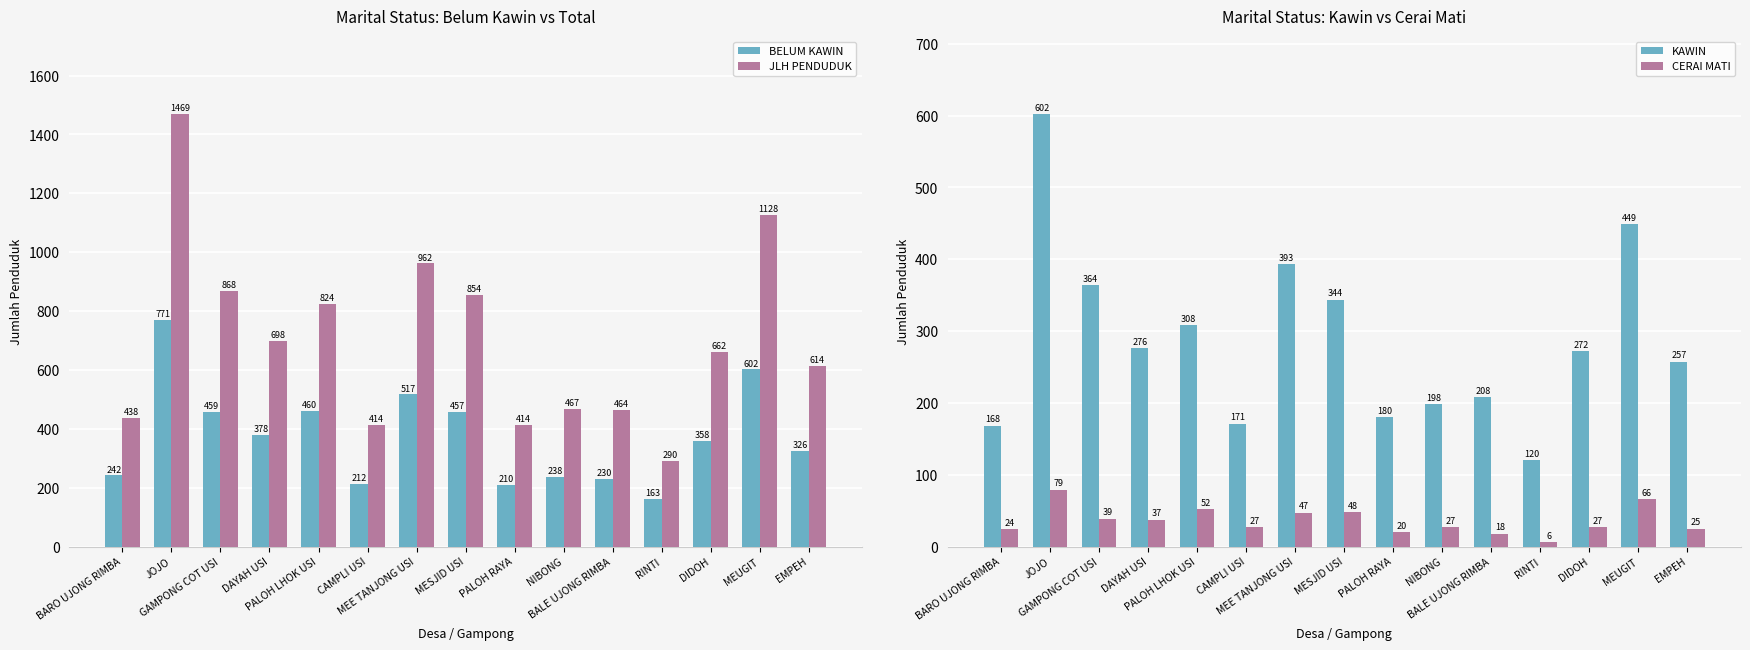

Read the KAWIN value at PALOH RAYA, to the nearest 10.

180